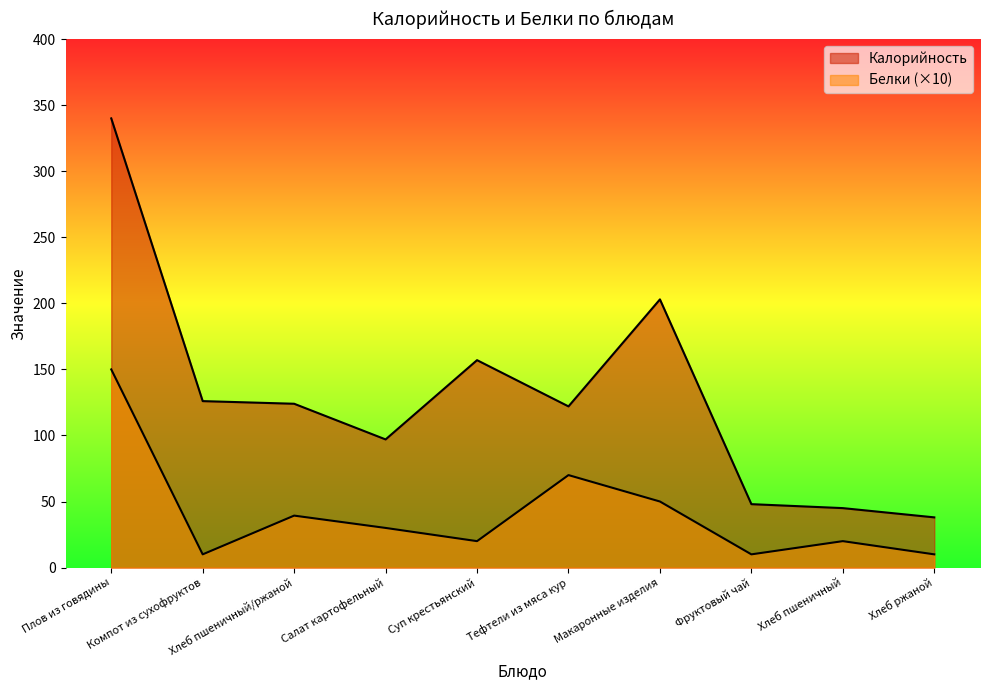

Where does the Калорийность series first go above 124?

Плов из говядины